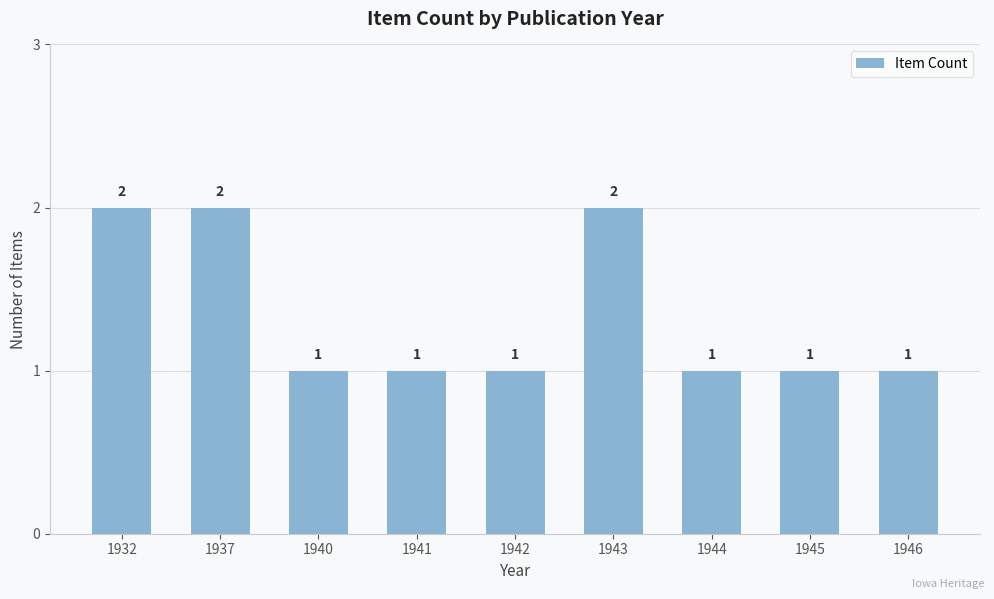

What is the difference between the maximum and minimum values?

1